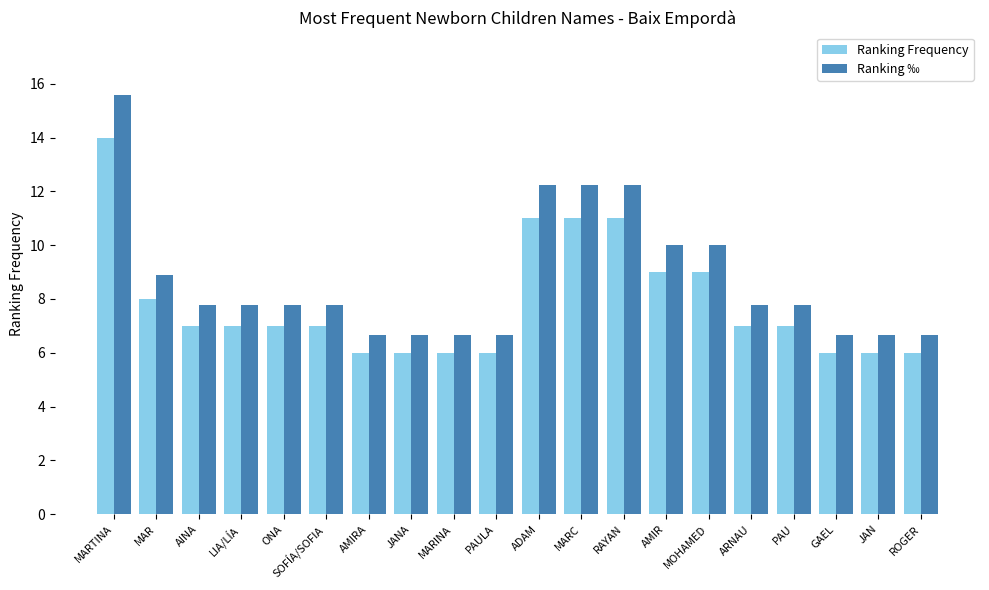

What is the sum of all Ranking ‰ values?

174.6